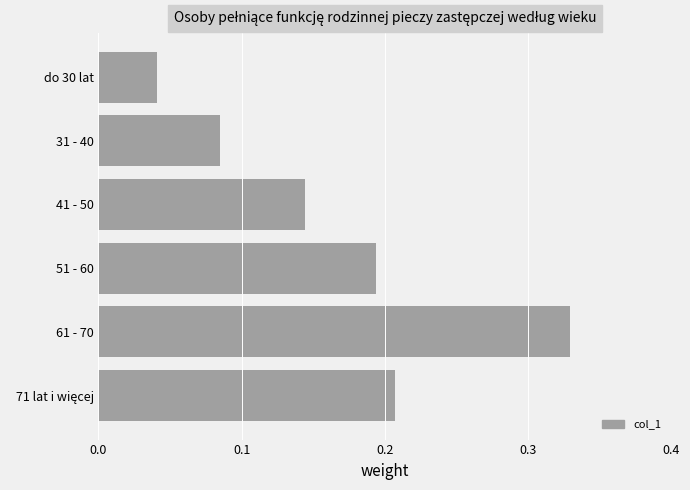

What is the sum of the values at 31 - 40 and 61 - 70?

0.4